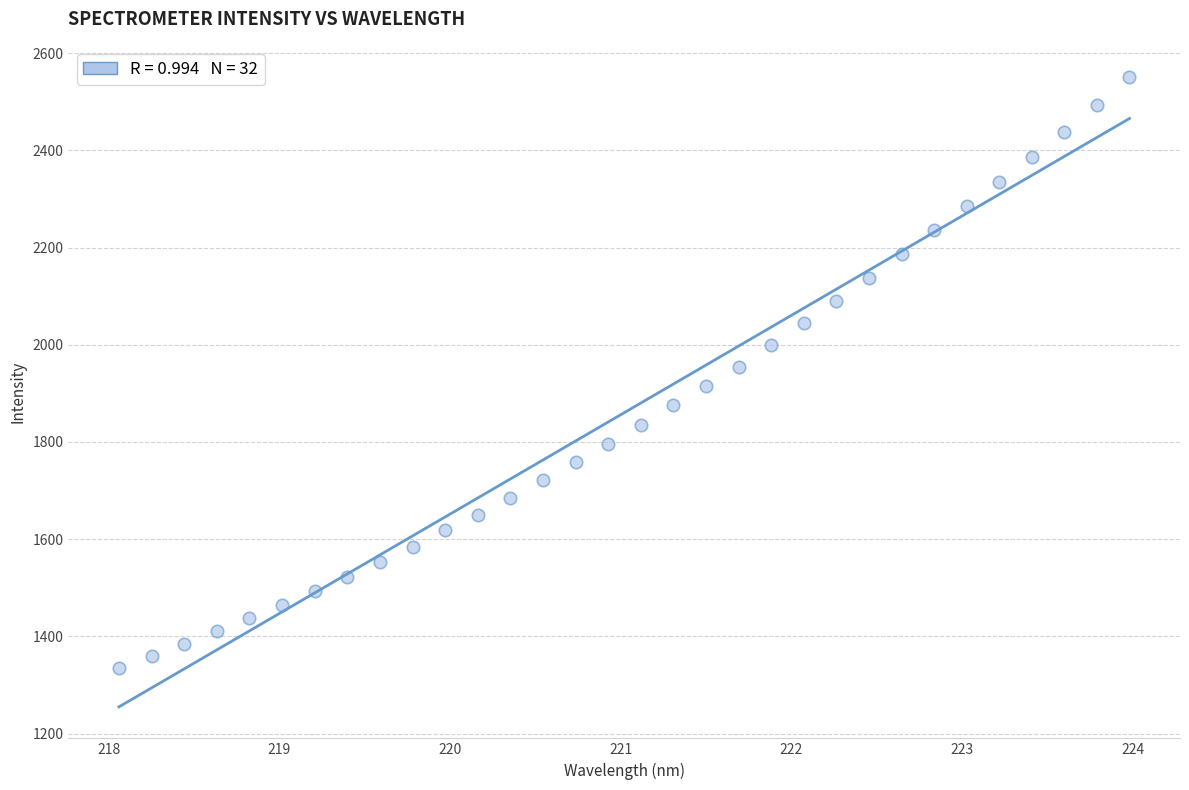

What is the range of X values (max minus min)?

5.9